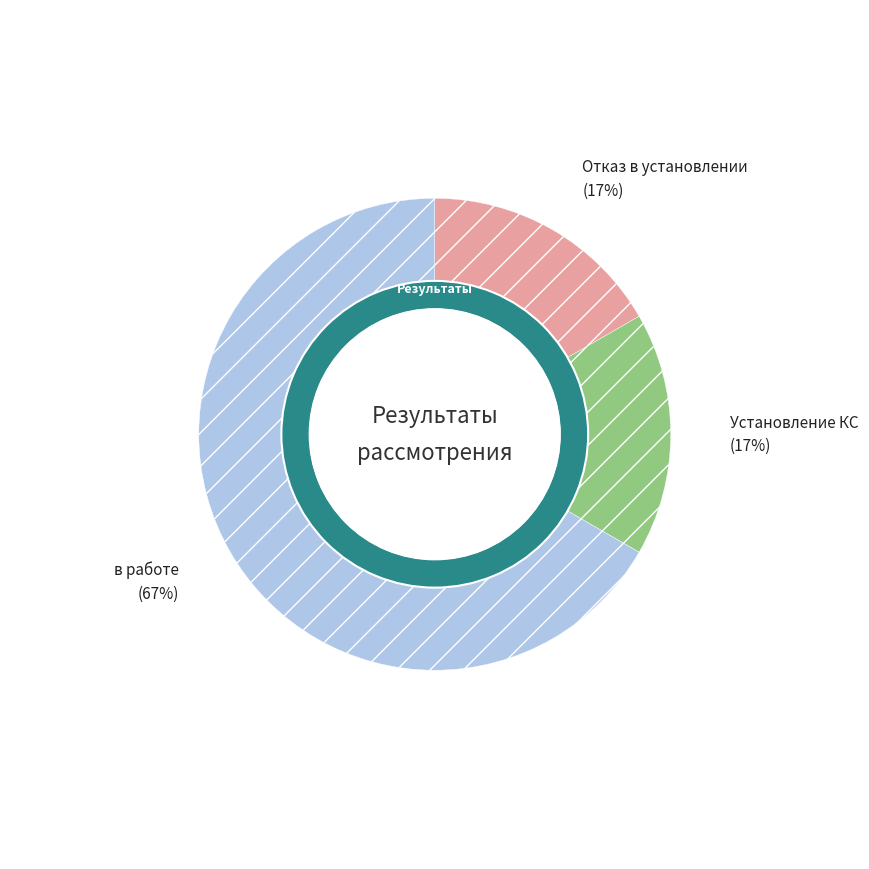

Rank the categories by value from highest to lowest.

в работе, Отказ в установлении, Установление КС